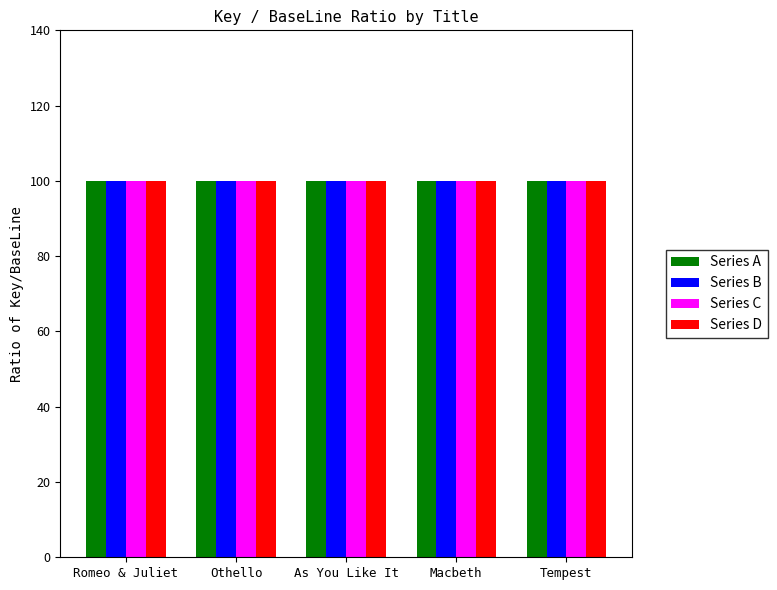

What is the smallest value displayed?

100.0